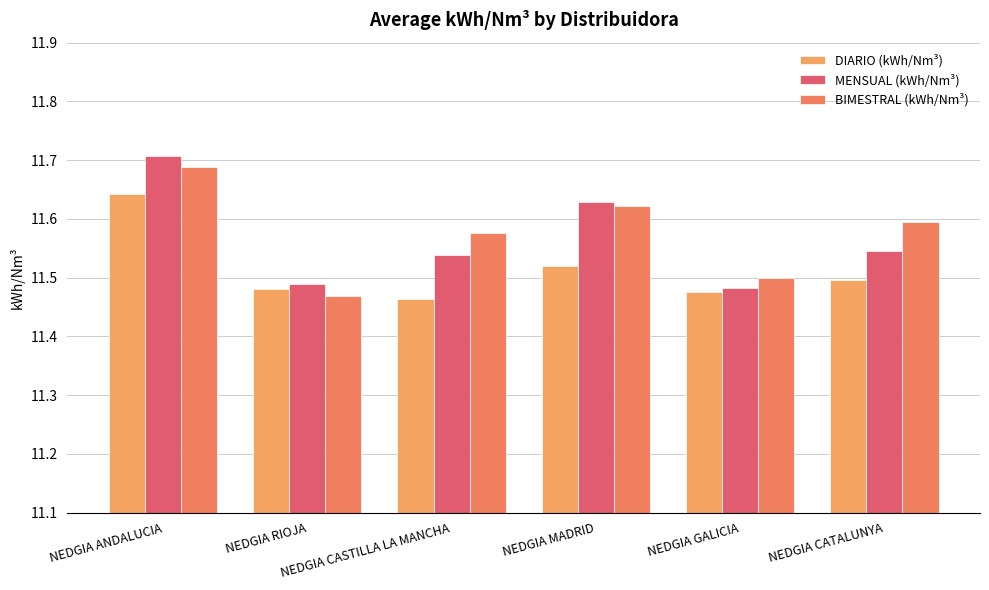

The DIARIO (kWh/Nm³) series shows 18.4 at NEDGIA ANDALUCIA. True or false?

False